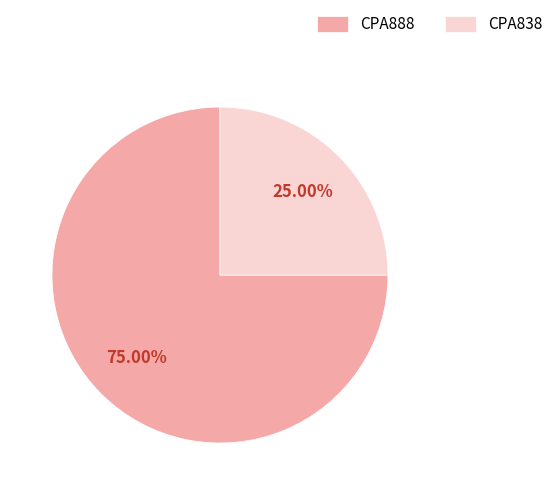

To the nearest percent, what percentage of the pie is CPA838?

25%